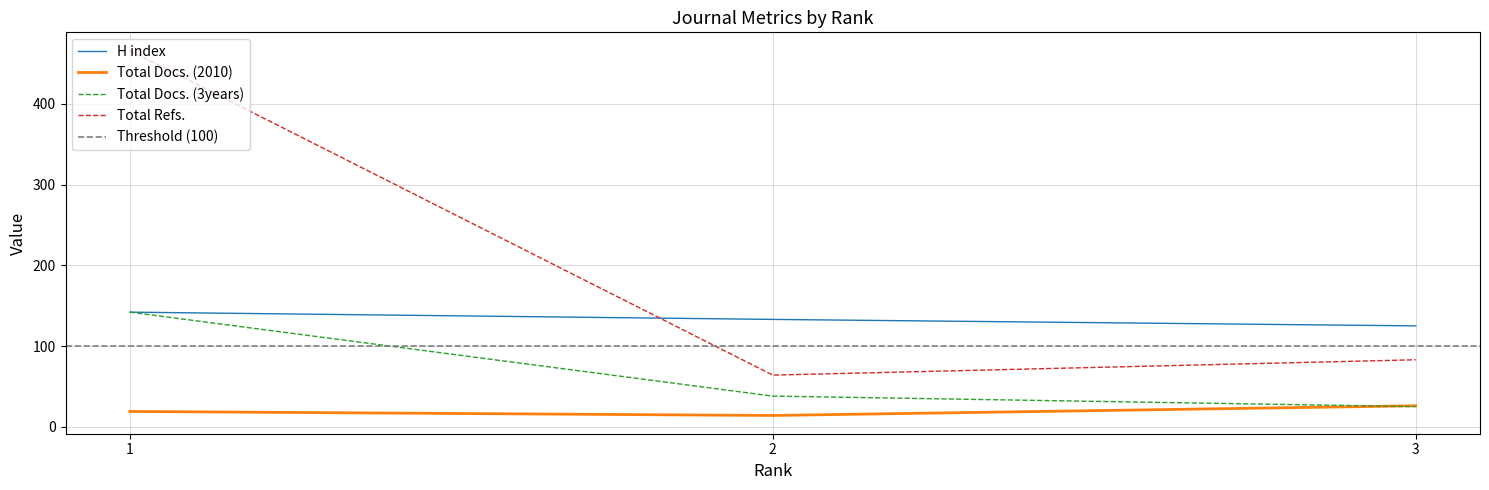

Which series changed the most between 2 and 3?

Total Refs.